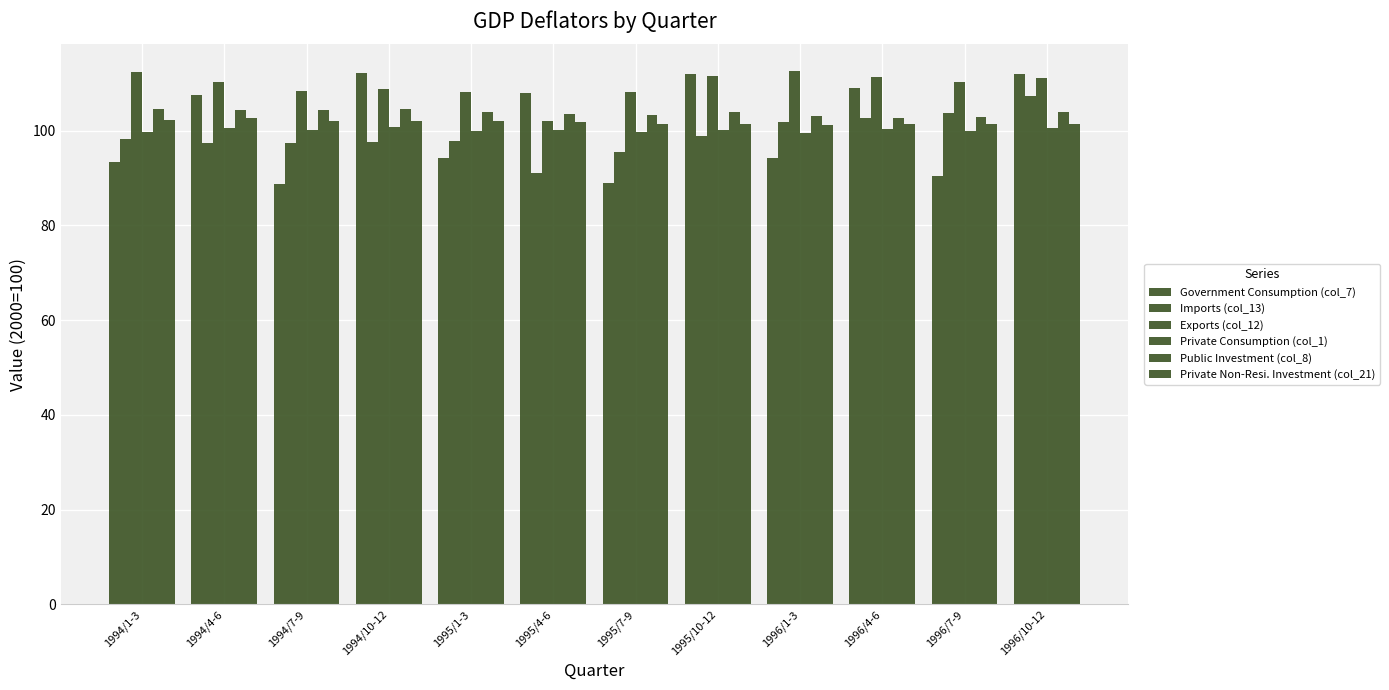

Count the number of data series in this chart.

6